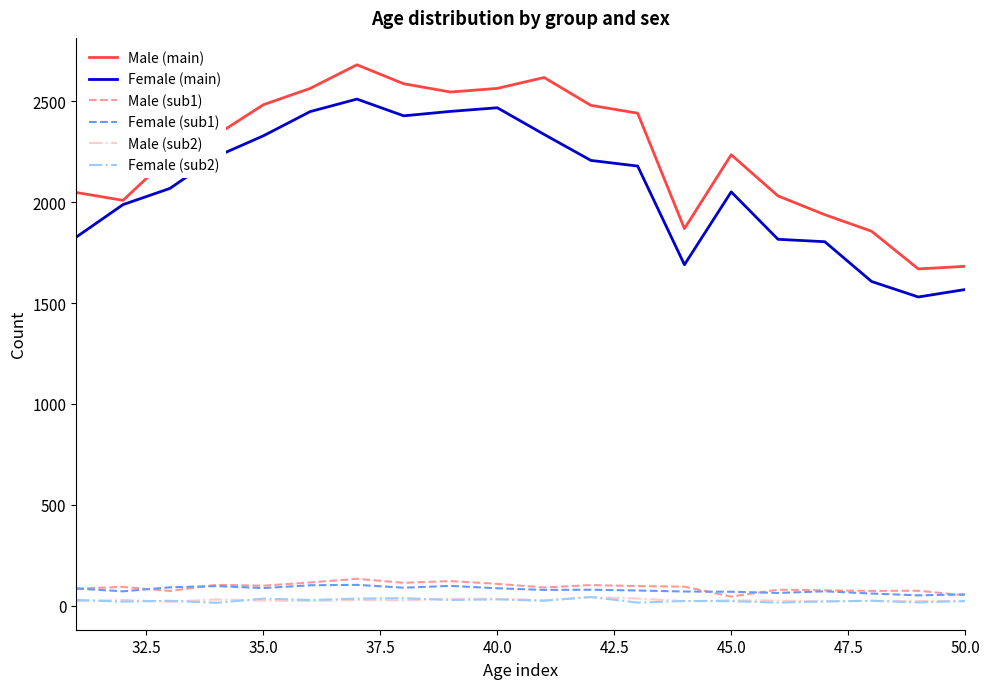

True or false: Female (main) and Female (sub2) cross at least once.

False